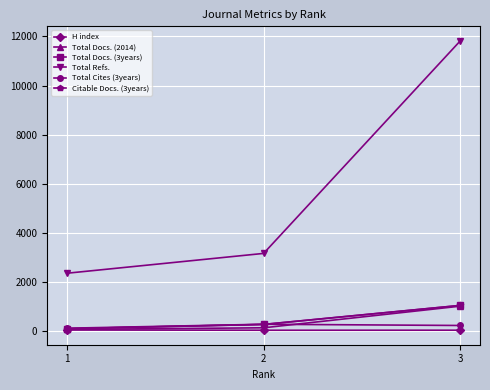

At which label does Total Docs. (3years) reach its minimum?

1